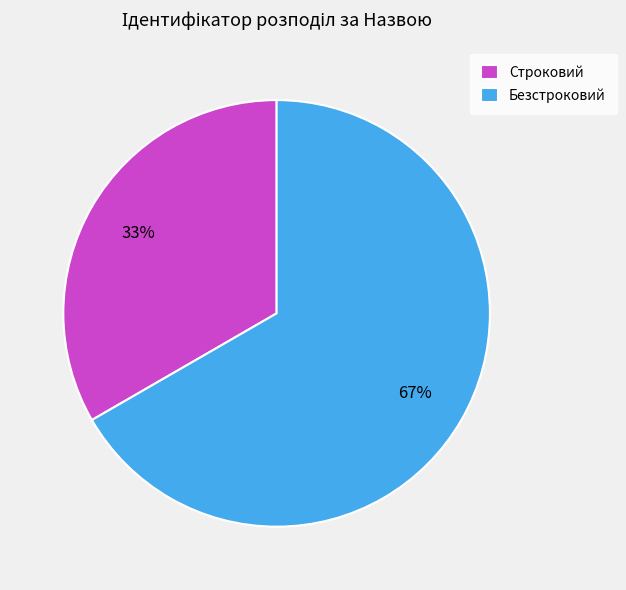

Does Безстроковий represent more than half of the total?

Yes